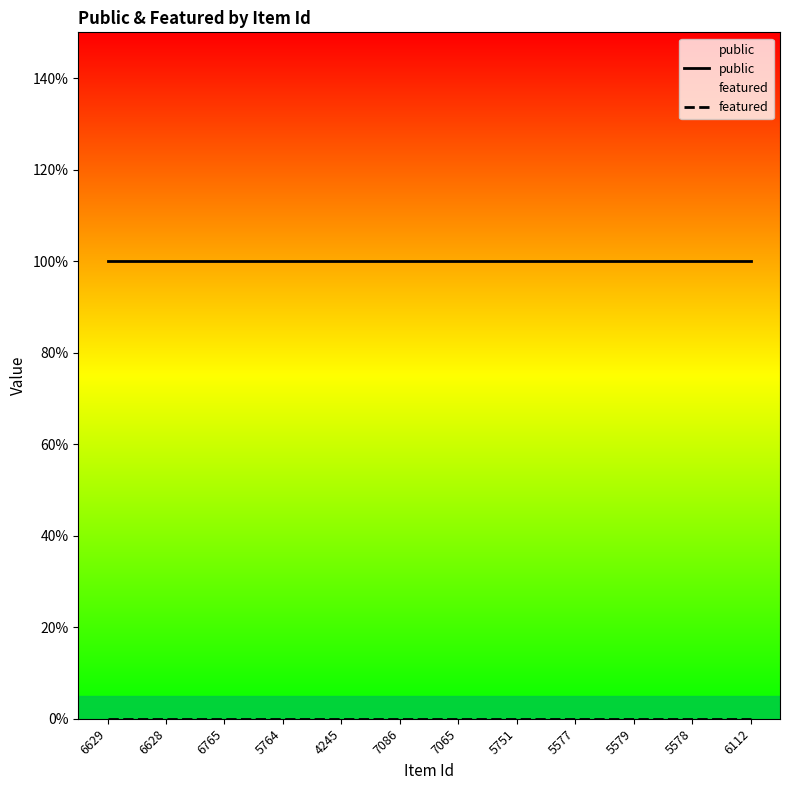

Which label corresponds to the largest value in the chart?

6629